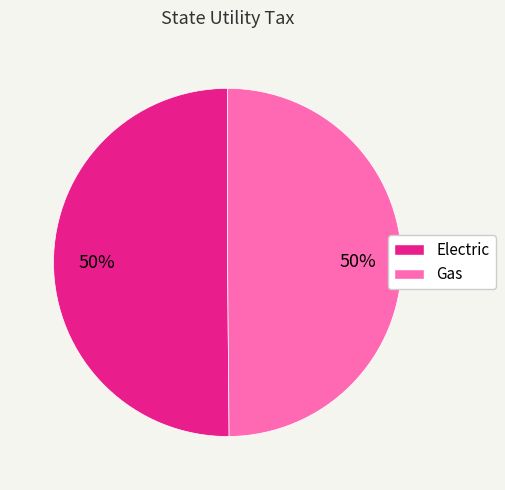

The Electric slice represents 50% of the pie. True or false?

True